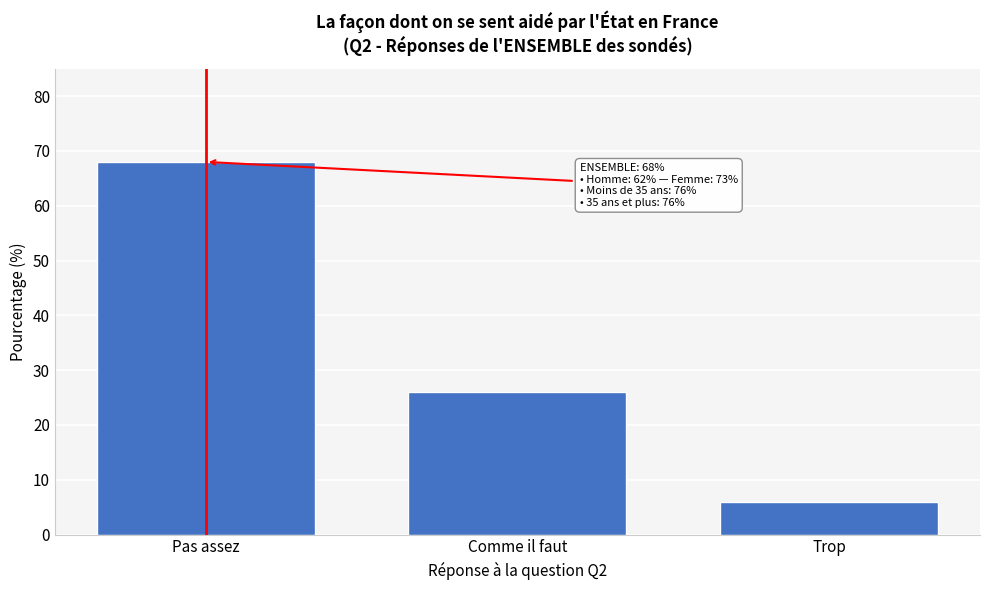

Reading left to right, list all the values displayed in this chart.

Pas assez=68	Comme il faut=26	Trop=6